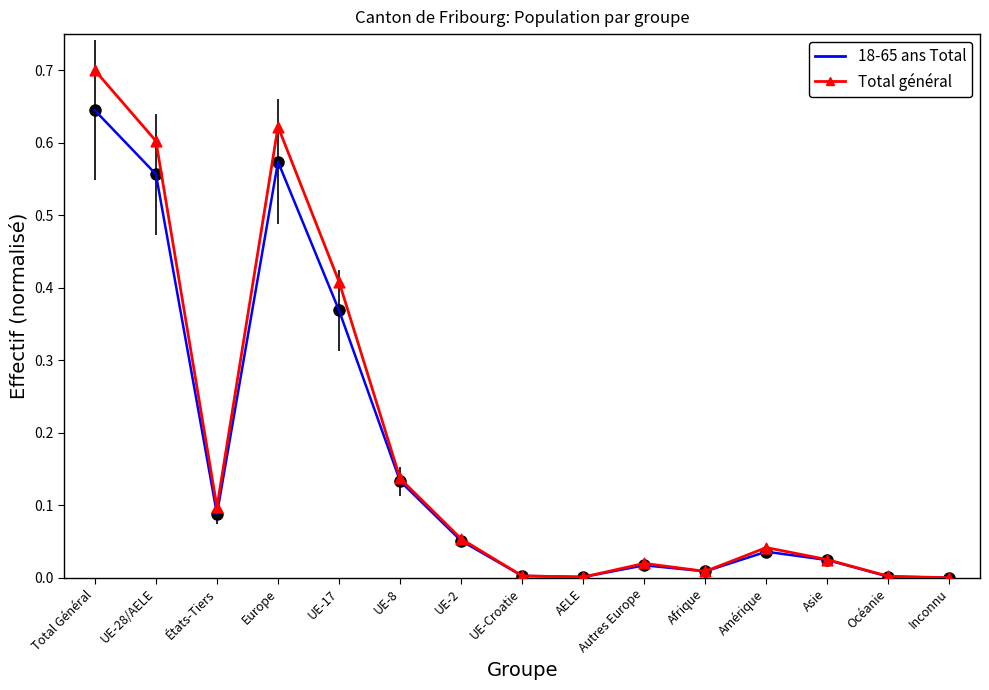

What is the maximum value shown in the chart?

0.7